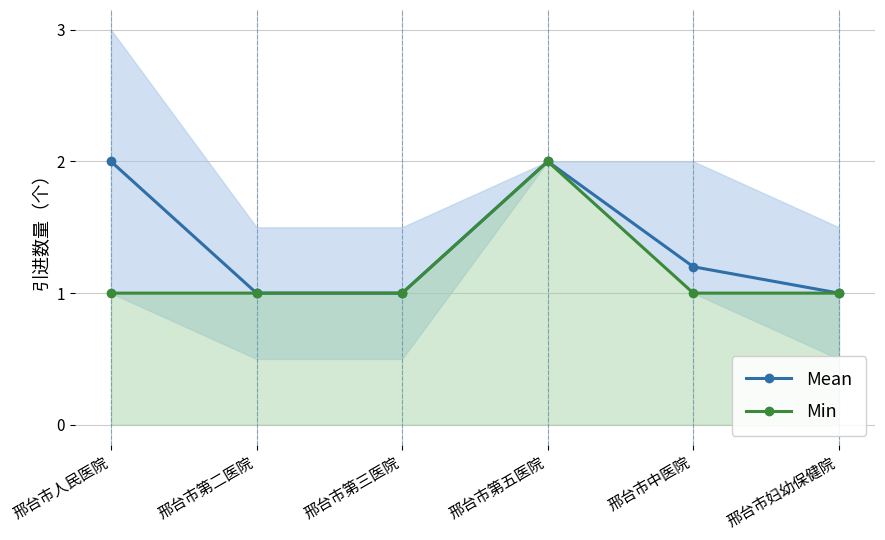

What is the maximum value shown in the chart?

2.0